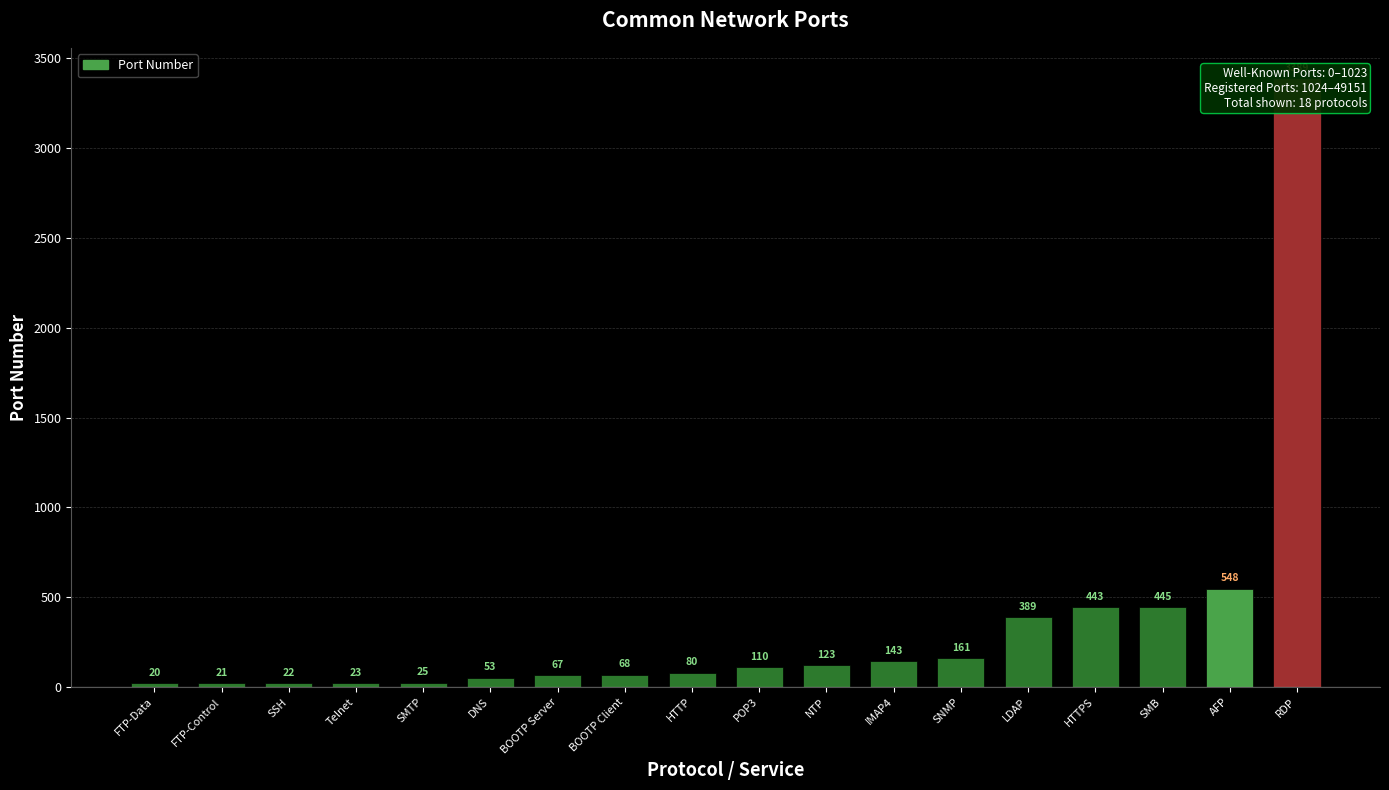

List the labels in order of value, largest first.

RDP, AFP, SMB, HTTPS, LDAP, SNMP, IMAP4, NTP, POP3, HTTP, BOOTP Client, BOOTP Server, DNS, SMTP, Telnet, SSH, FTP-Control, FTP-Data